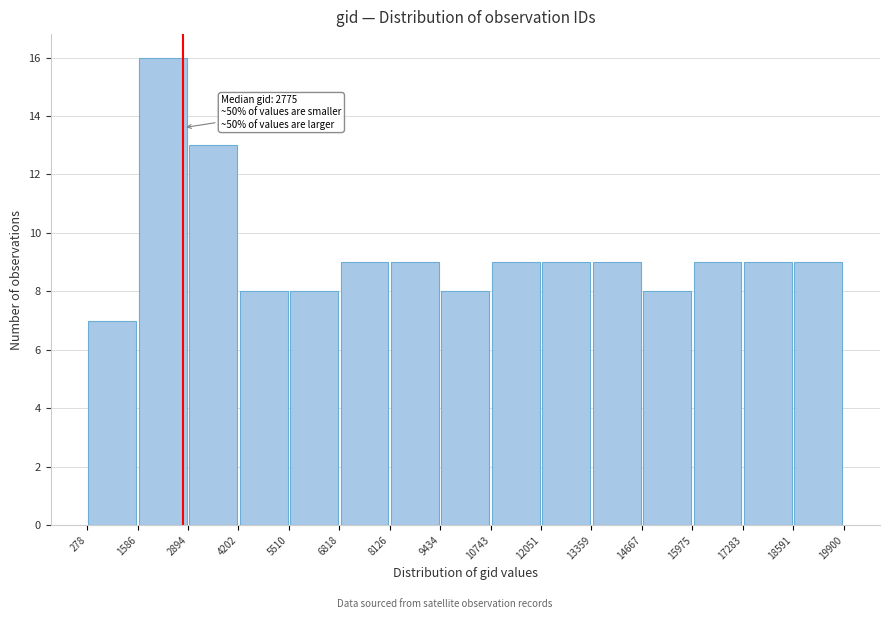

Over which range of the x-axis is the bar tallest?

1586 to 2894